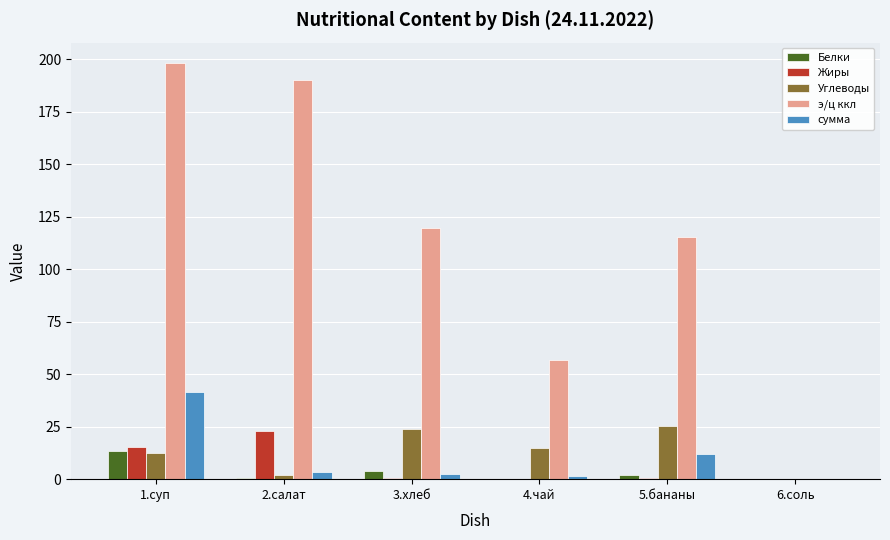

How many values in э/ц ккл are above zero?

5